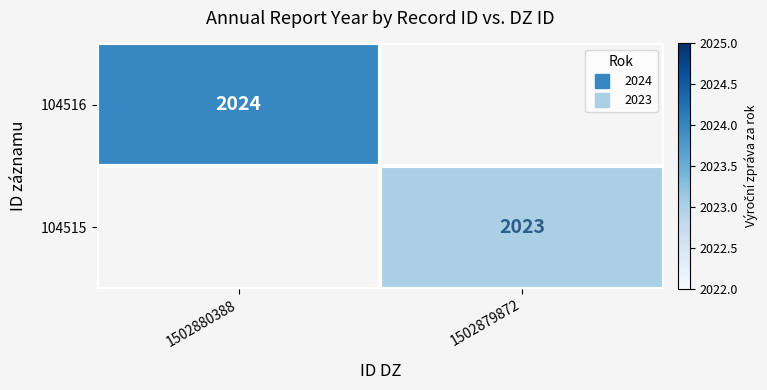

List the series in order of their overall mean, highest first.

104516, 104515